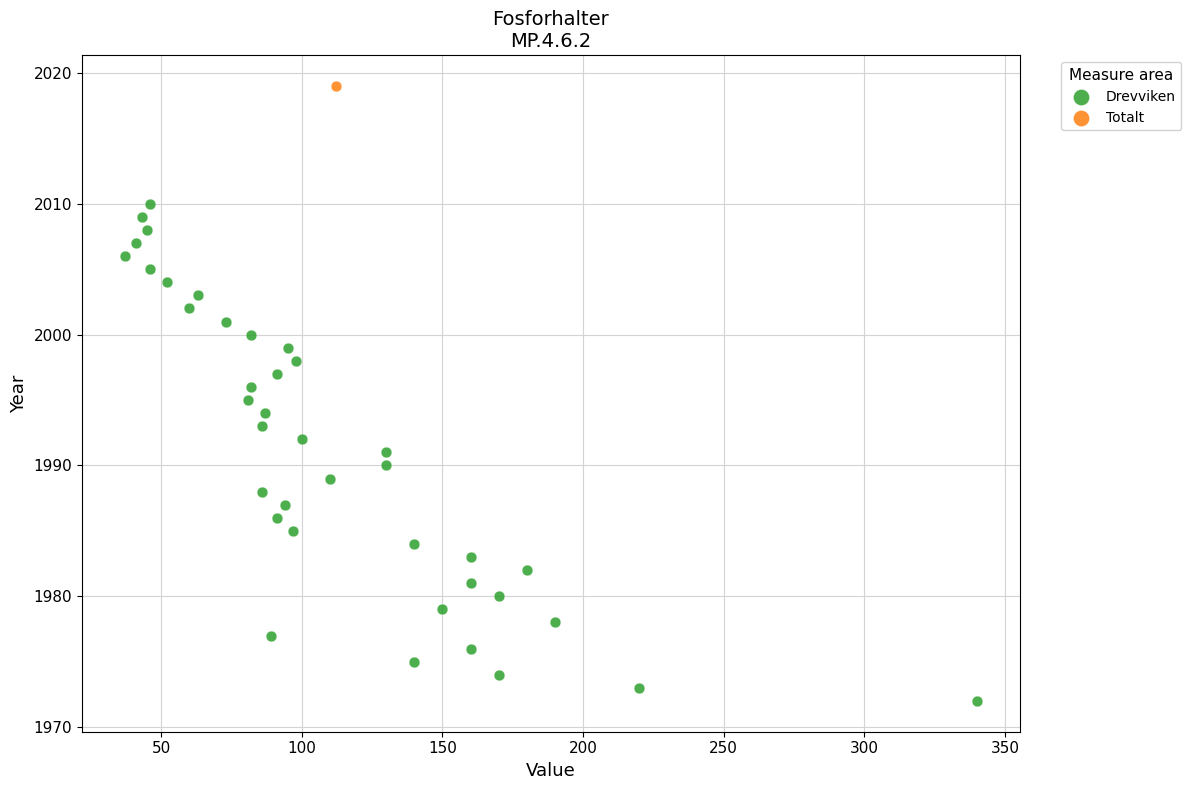

What are all the series names shown in the legend?

Drevviken, Totalt